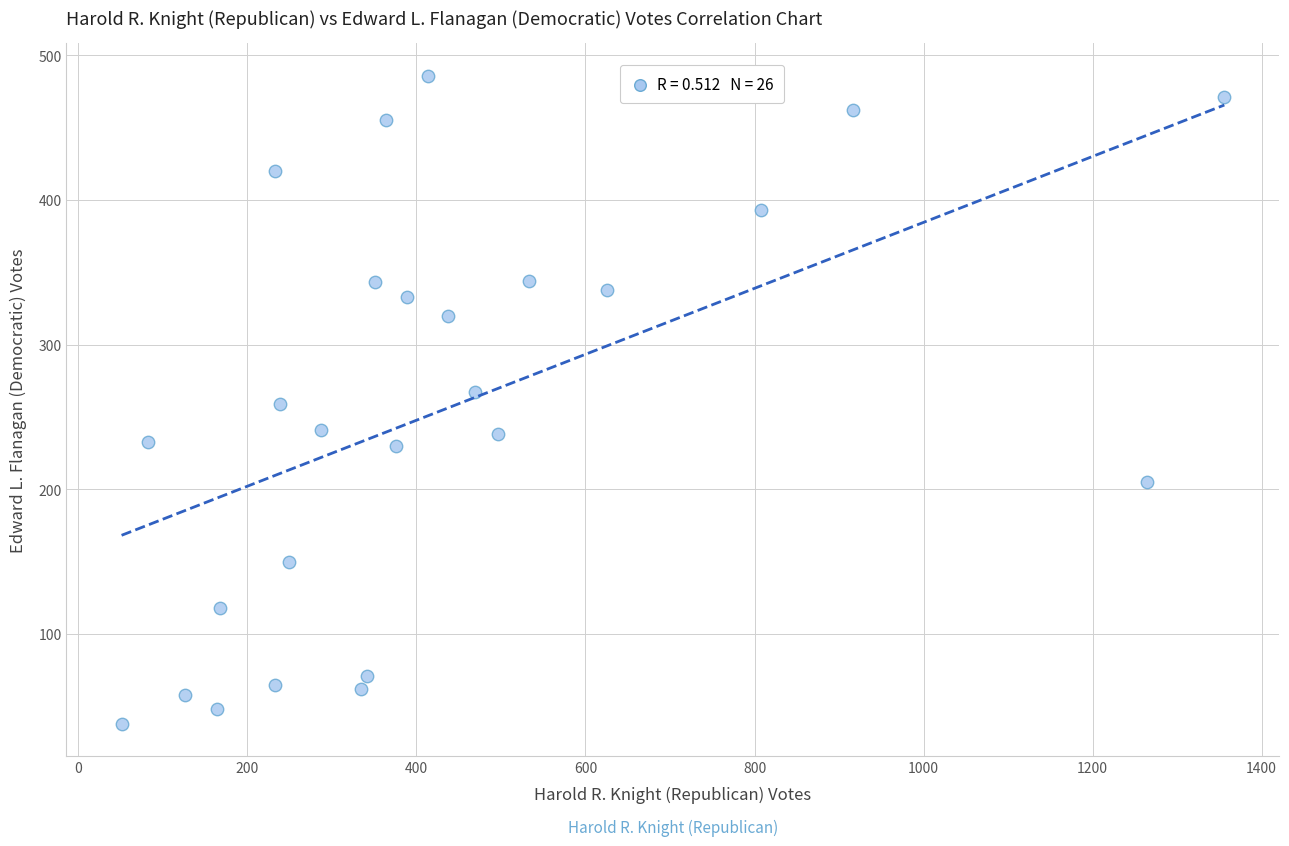

What is the range of Y values (max minus min)?

448